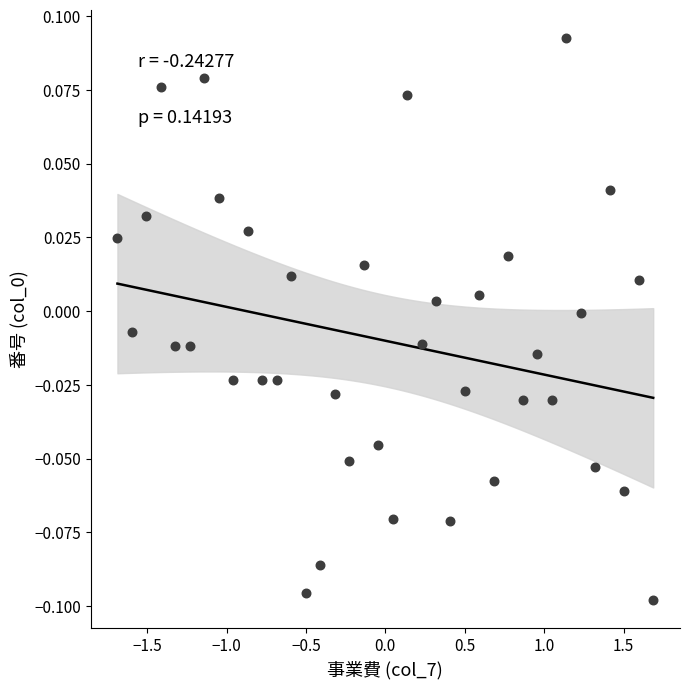

What is the range of X values (max minus min)?

3.4